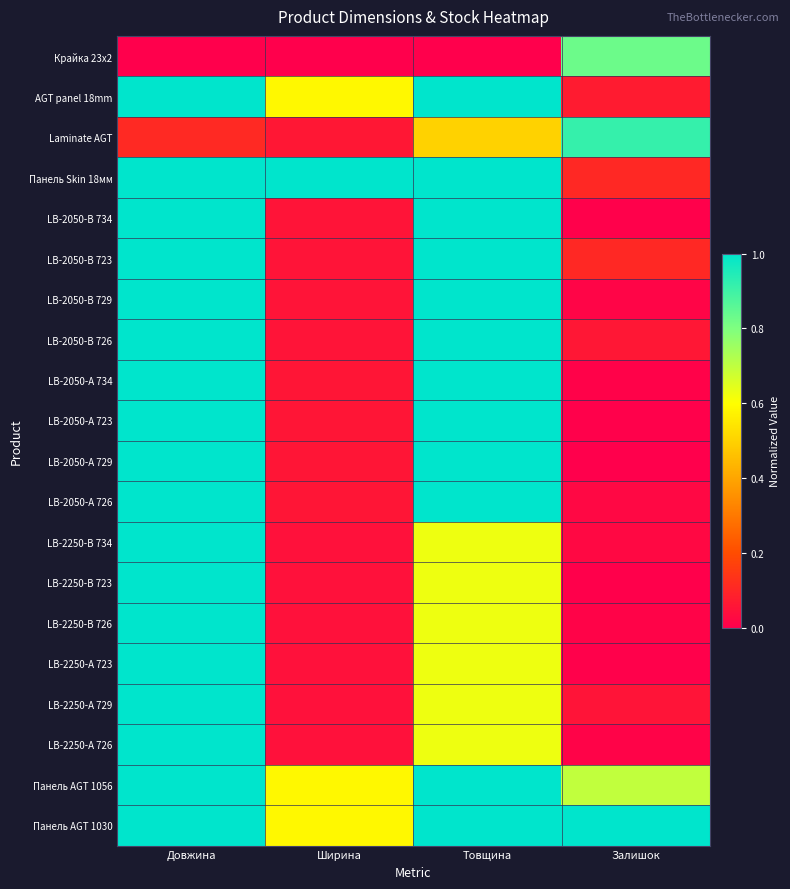

Reading left to right, extract all data points from this chart.

Крайка 23x2: Довжина=0.0	Ширина=0.0	Товщина=0.0	Залишок=0.8
AGT panel 18mm: Довжина=1.0	Ширина=0.6	Товщина=1.0	Залишок=0.1
Laminate AGT: Довжина=0.1	Ширина=0.1	Товщина=0.5	Залишок=0.9
Панель Skin 18мм: Довжина=1.0	Ширина=1.0	Товщина=1.0	Залишок=0.1
LB-2050-В 734: Довжина=1.0	Ширина=0.1	Товщина=1.0	Залишок=0.0
LB-2050-В 723: Довжина=1.0	Ширина=0.1	Товщина=1.0	Залишок=0.1
LB-2050-В 729: Довжина=1.0	Ширина=0.1	Товщина=1.0	Залишок=0.0
LB-2050-В 726: Довжина=1.0	Ширина=0.1	Товщина=1.0	Залишок=0.1
LB-2050-А 734: Довжина=1.0	Ширина=0.1	Товщина=1.0	Залишок=0.0
LB-2050-А 723: Довжина=1.0	Ширина=0.1	Товщина=1.0	Залишок=0.0
LB-2050-А 729: Довжина=1.0	Ширина=0.1	Товщина=1.0	Залишок=0.0
LB-2050-А 726: Довжина=1.0	Ширина=0.1	Товщина=1.0	Залишок=0.0
LB-2250-В 734: Довжина=1.0	Ширина=0.0	Товщина=0.6	Залишок=0.0
LB-2250-В 723: Довжина=1.0	Ширина=0.0	Товщина=0.6	Залишок=0.0
LB-2250-В 726: Довжина=1.0	Ширина=0.0	Товщина=0.6	Залишок=0.0
LB-2250-А 723: Довжина=1.0	Ширина=0.0	Товщина=0.6	Залишок=0.0
LB-2250-А 729: Довжина=1.0	Ширина=0.0	Товщина=0.6	Залишок=0.1
LB-2250-А 726: Довжина=1.0	Ширина=0.0	Товщина=0.6	Залишок=0.0
Панель AGT 1056: Довжина=1.0	Ширина=0.6	Товщина=1.0	Залишок=0.7
Панель AGT 1030: Довжина=1.0	Ширина=0.6	Товщина=1.0	Залишок=1.0